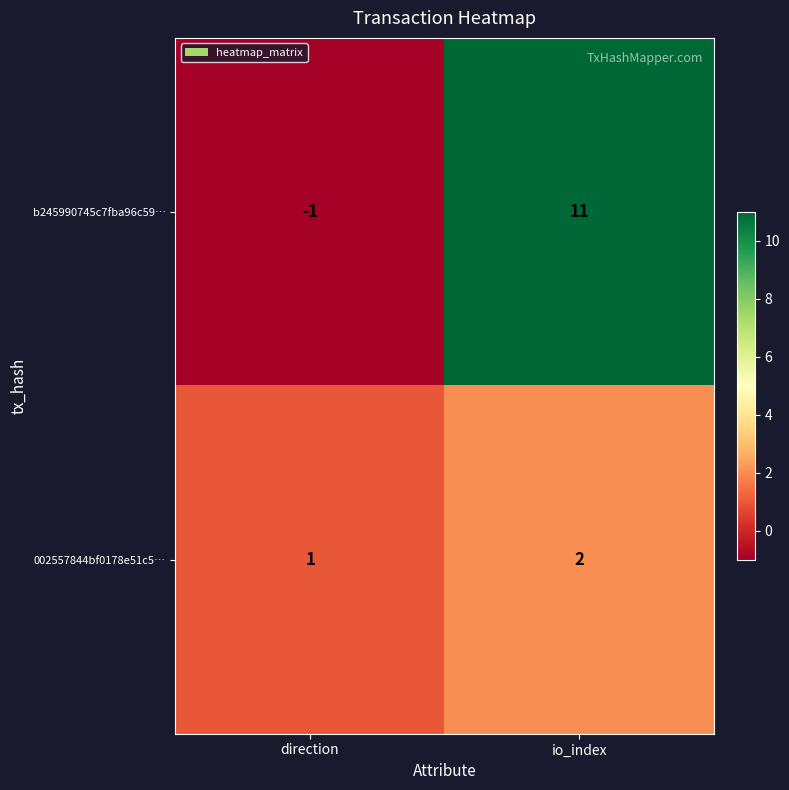

True or false: b245990745c7fba96c59… has a value of 16 at io_index.

False